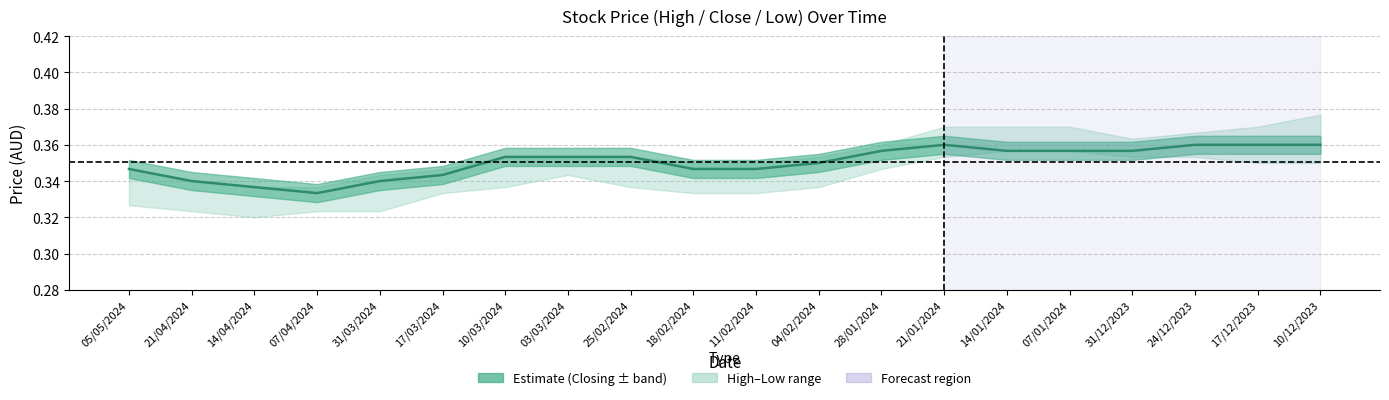

What position from the left is 04/02/2024?

12